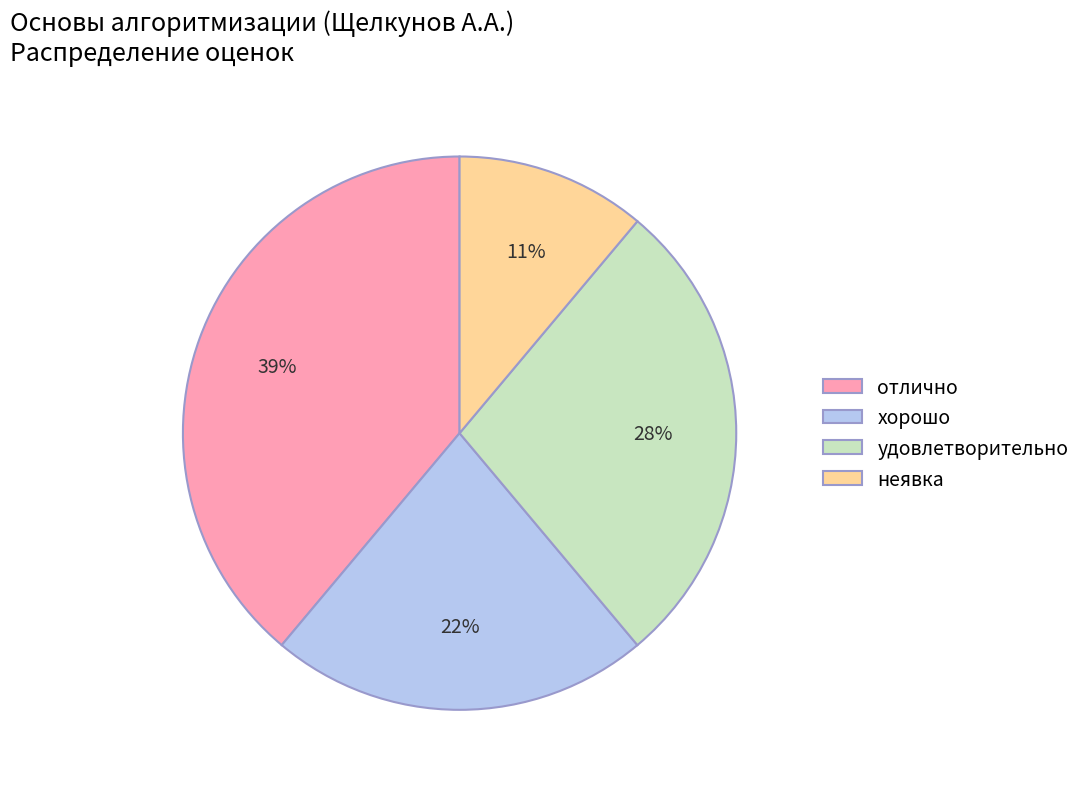

To the nearest percent, what is the difference between the largest and smallest slice percentages?

28%